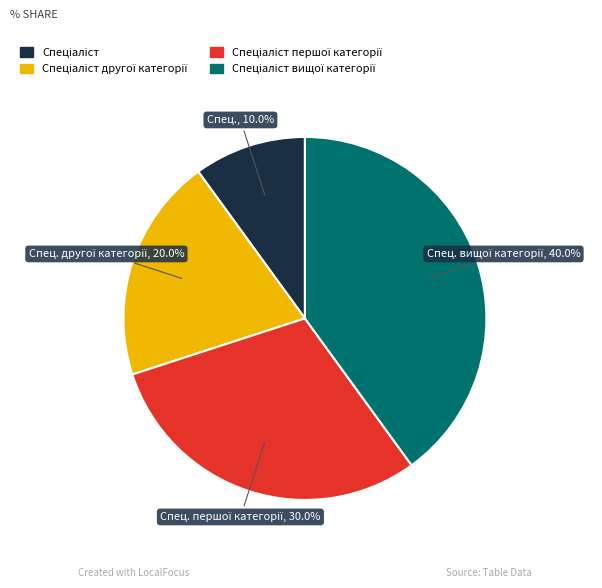

Is there any slice that represents more than half of the pie?

No